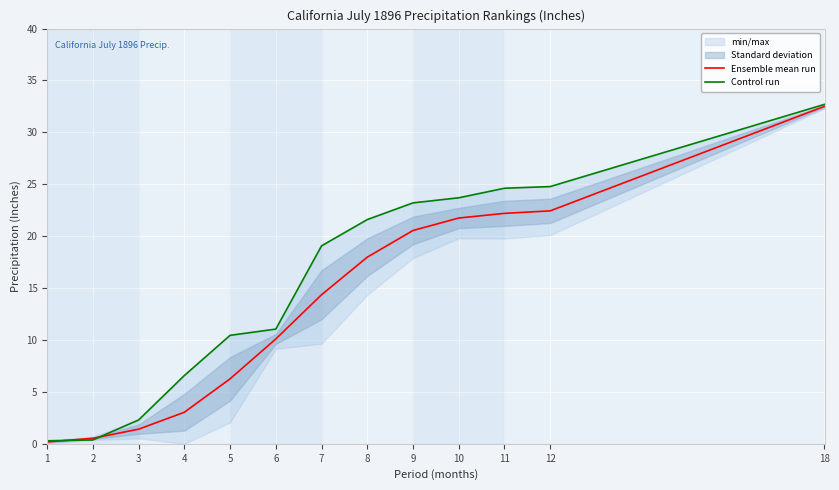

Which category has the highest value in the Control run series?

18